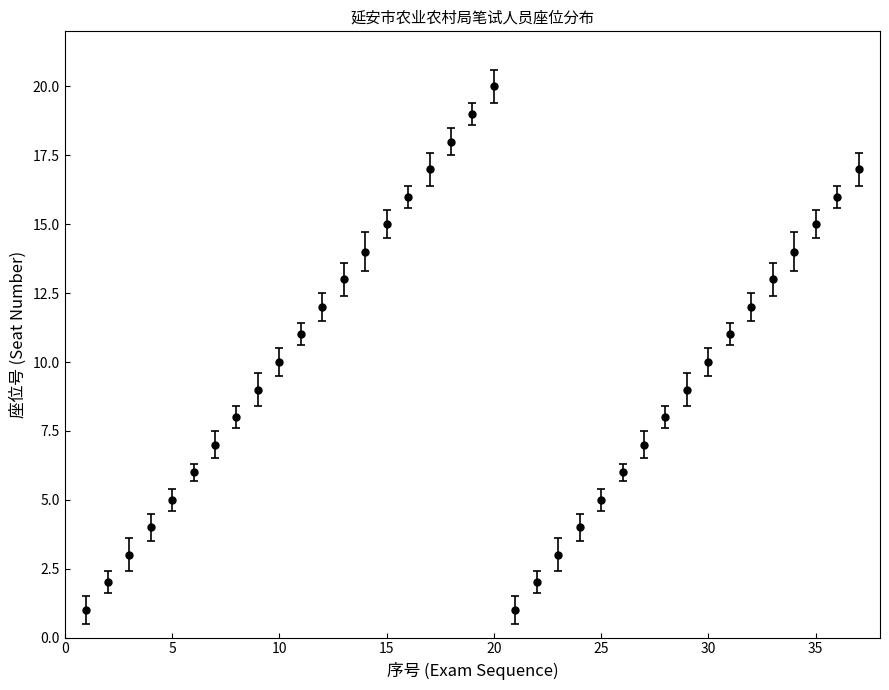

How many points are lower than both their immediate neighbors (excluding endpoints)?

1